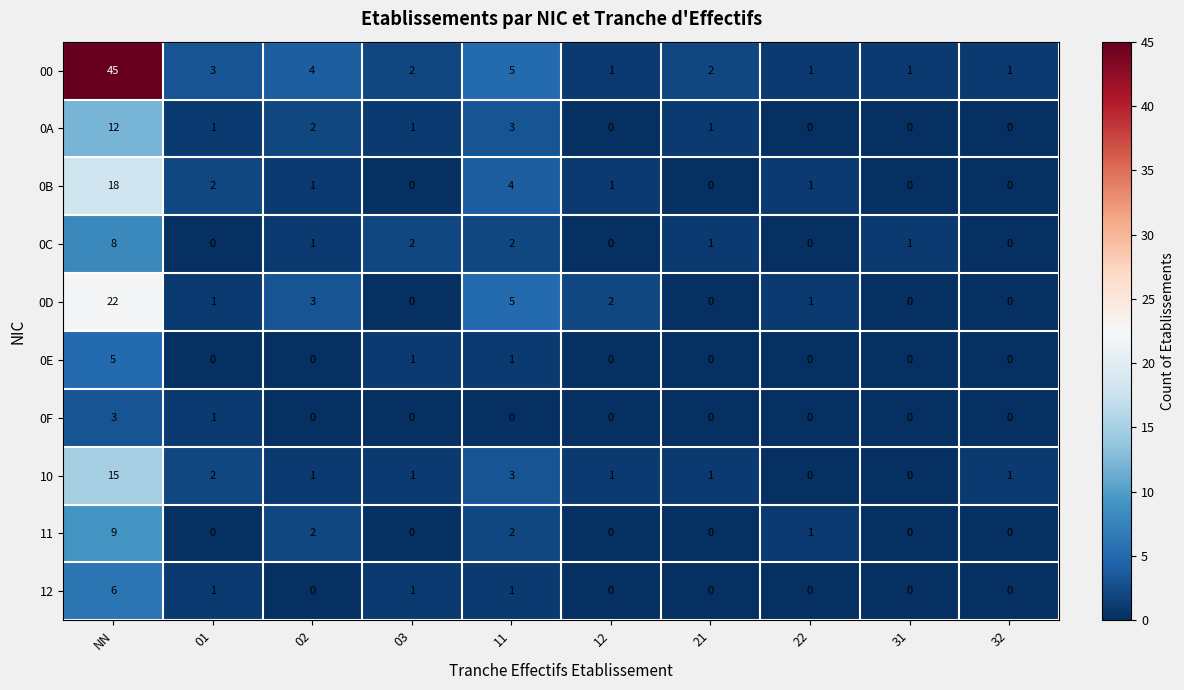

The value of 0A at 31 is 6. True or false?

False